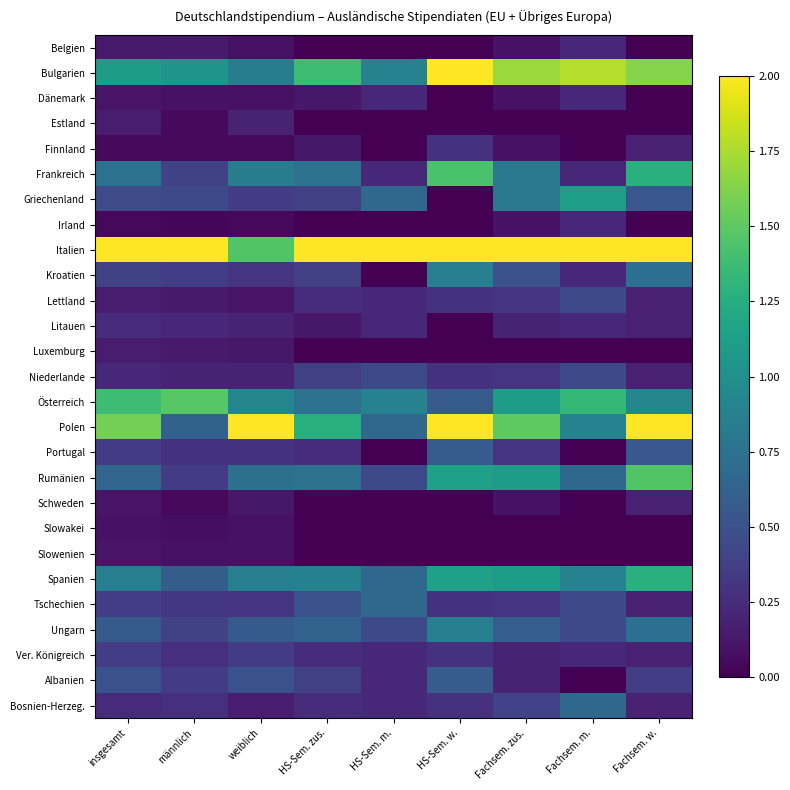

What is the total value across all series at weiblich?

11.9